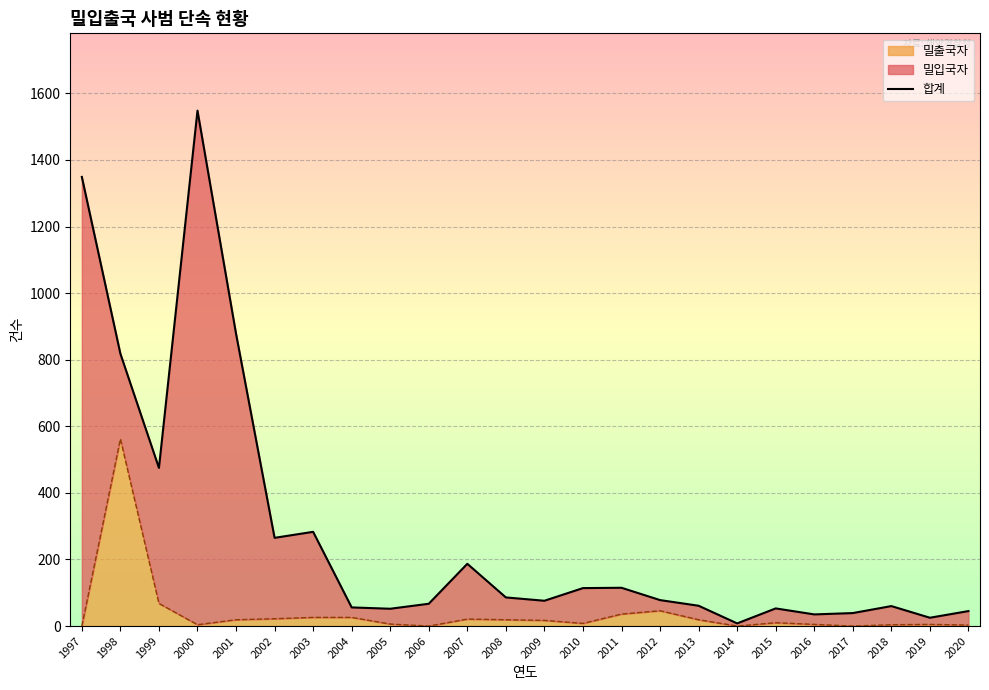

Read the value at 2004, to the nearest 10.

60